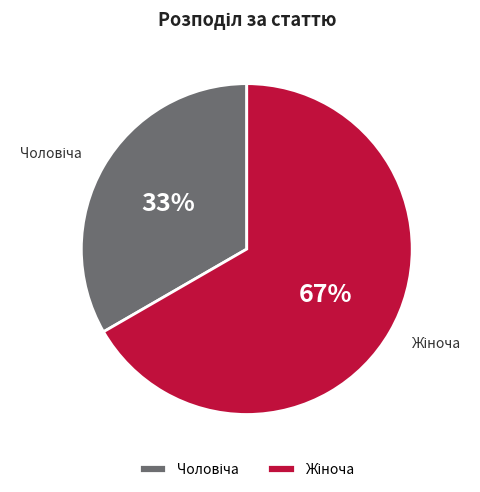

Is there a majority slice in this chart?

Yes